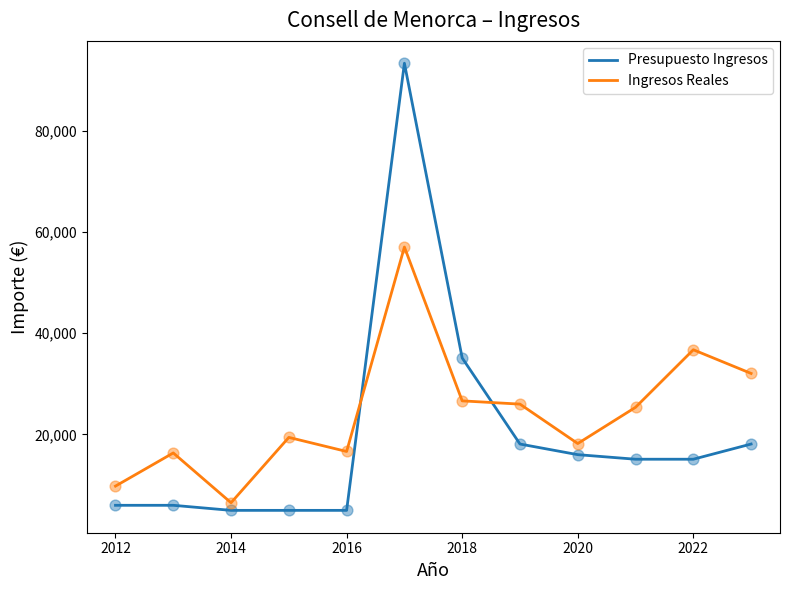

What is the minimum value shown in the chart?

5000.0